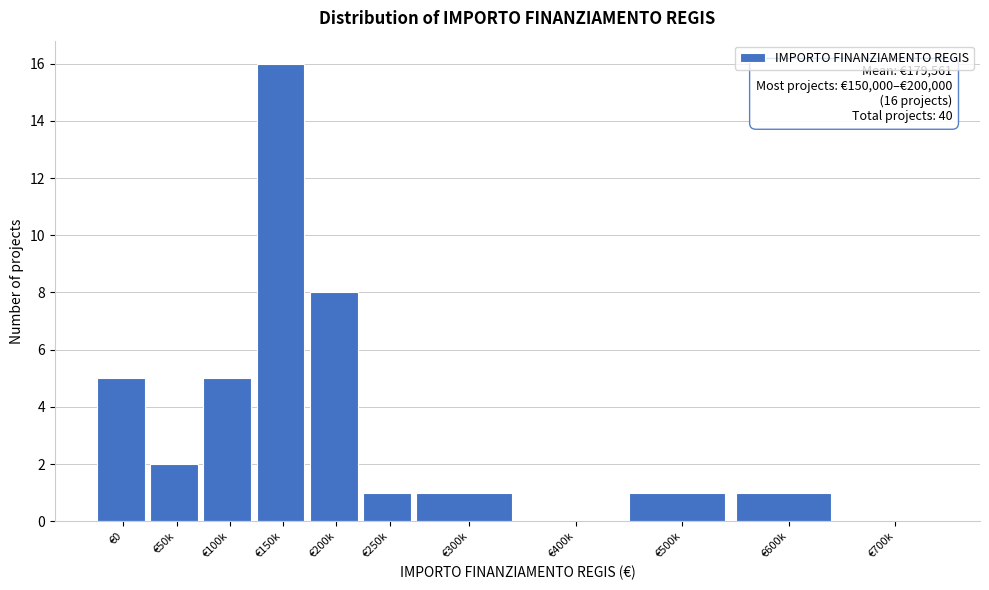

Reading right to left, transcribe all the data shown in this chart.

€700k=0	€600k=1	€500k=1	€400k=0	€300k=1	€250k=1	€200k=8	€150k=16	€100k=5	€50k=2	€0=5